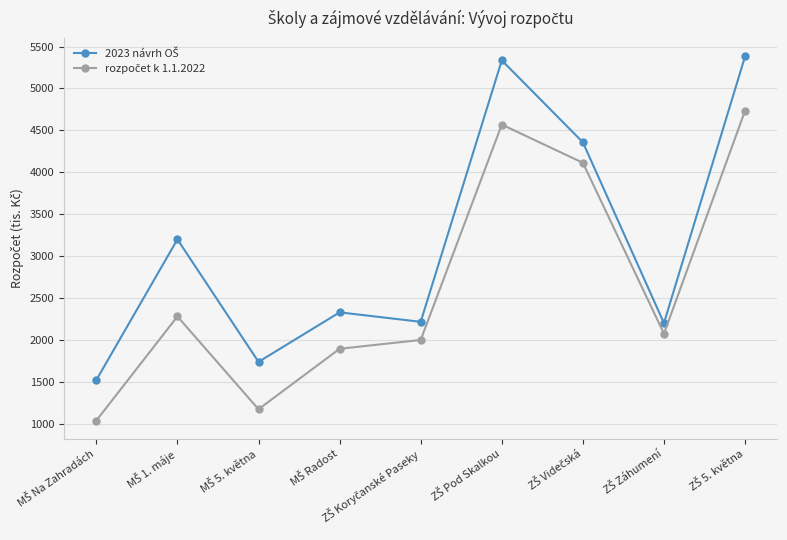

At how many categories does at least one series exceed 2875?

4